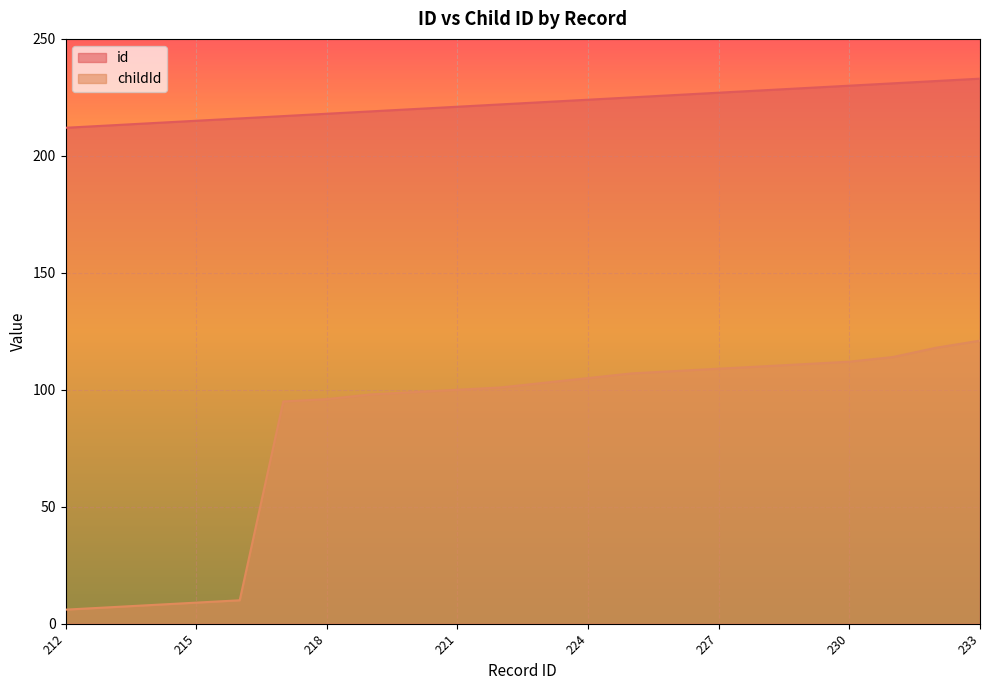

What is the difference between the second highest and second lowest values in the id series?

19